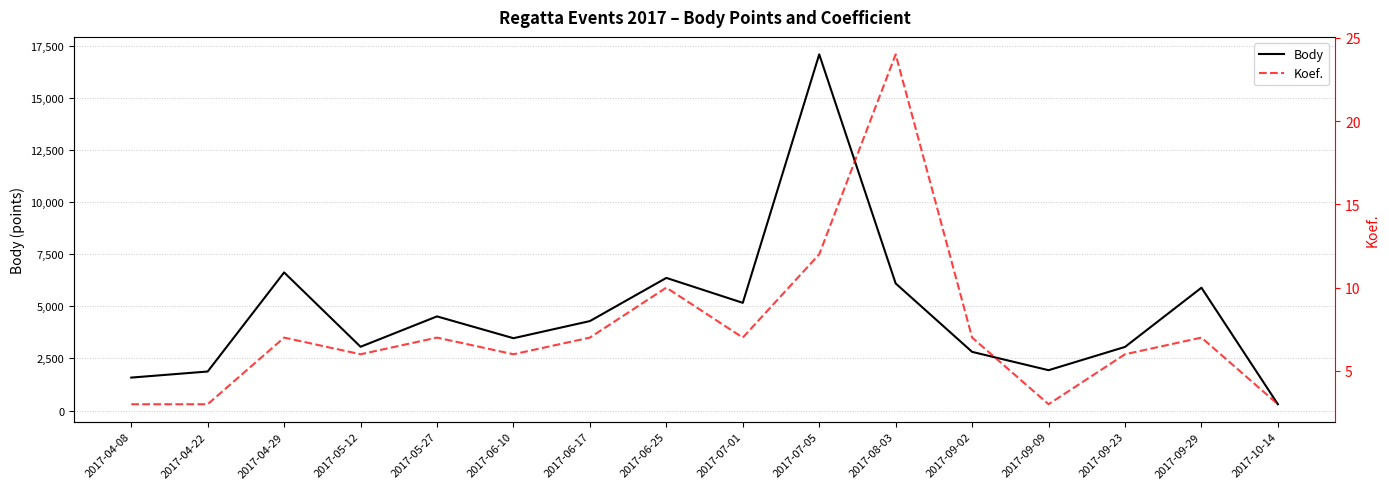

How many data points in Koef. are above 7?

3